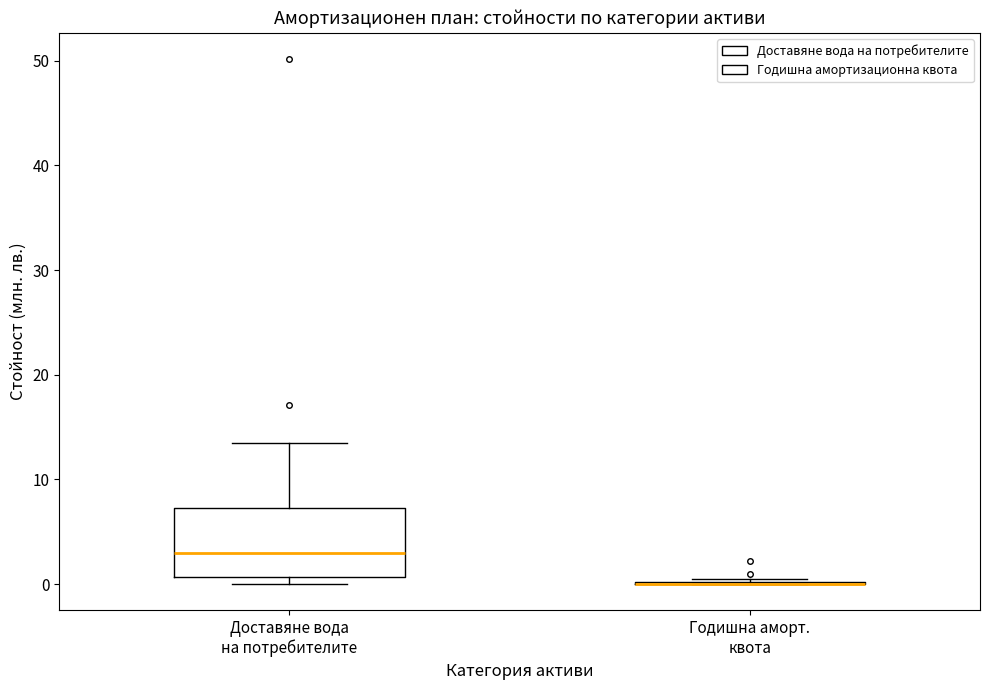

Reading left to right, read every box against the y-axis: the position of its median line, the range the box covers, and the ends of its whiskers. The values are not printed on the chart, so give them approximately, as read against the axis.

Доставяне вода на потребителите: median 3, box 1 to 7, whiskers 0 to 13
Годишна аморт. квота: box collapsed to a line at 0, whiskers 0 to 0